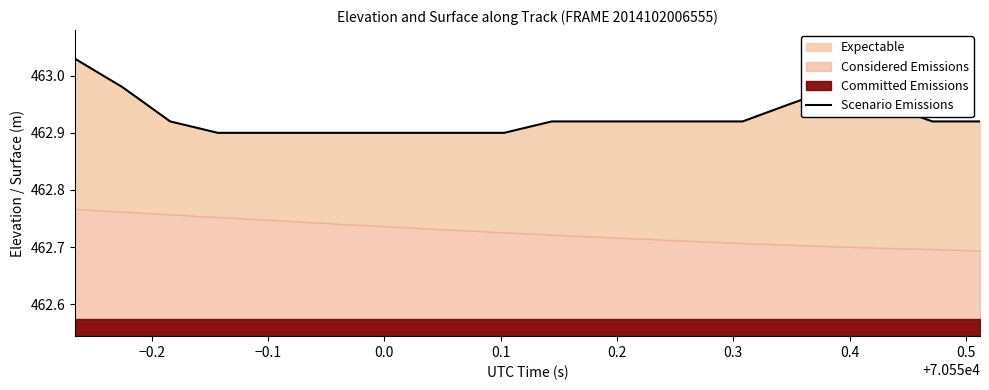

What is the sum of the values at 18 and 0.6?

925.8